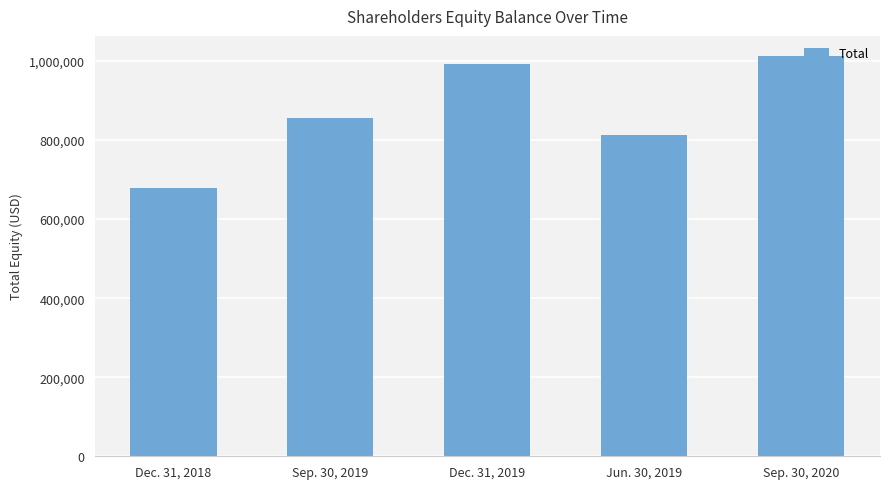

Does the chart contain any negative values?

No